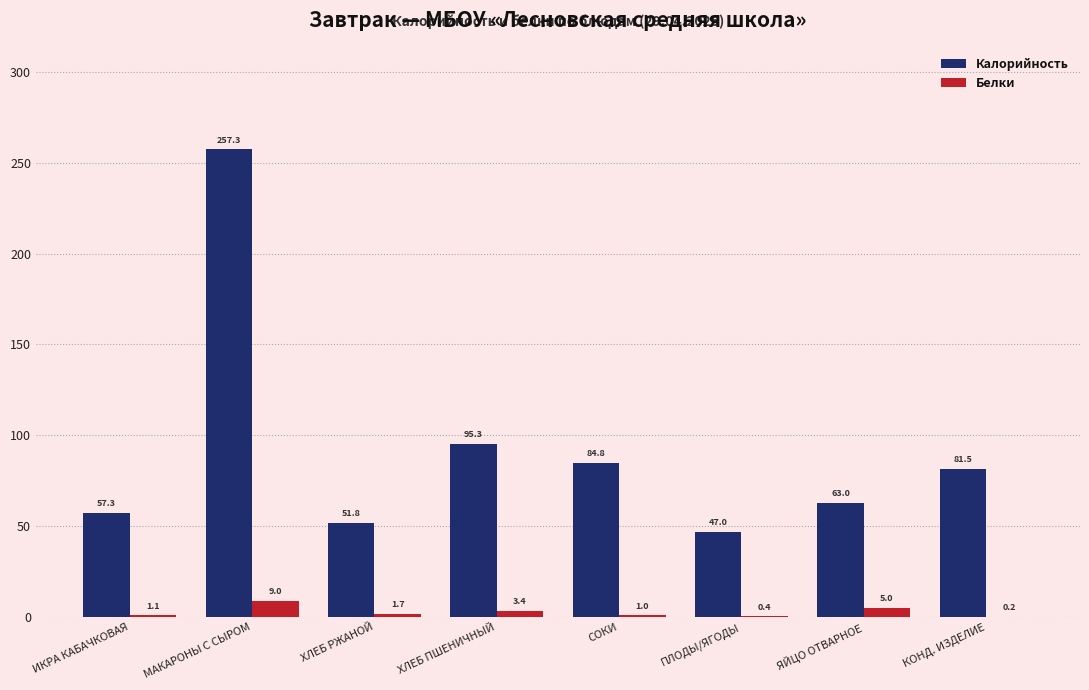

How many distinct data groups are displayed?

2